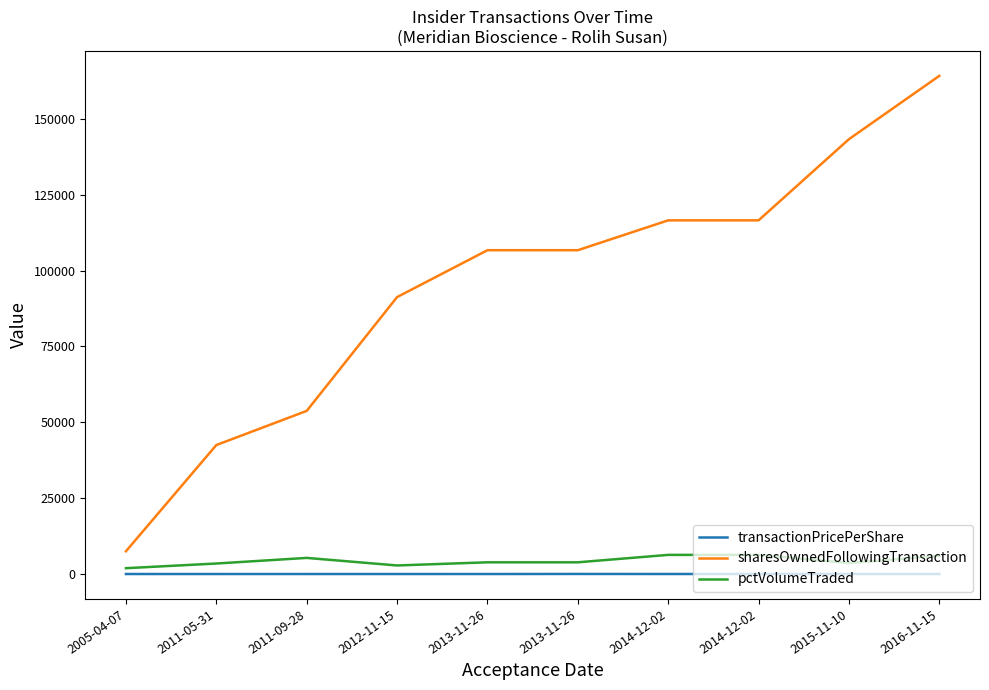

At which label does sharesOwnedFollowingTransaction reach its minimum?

2005-04-07